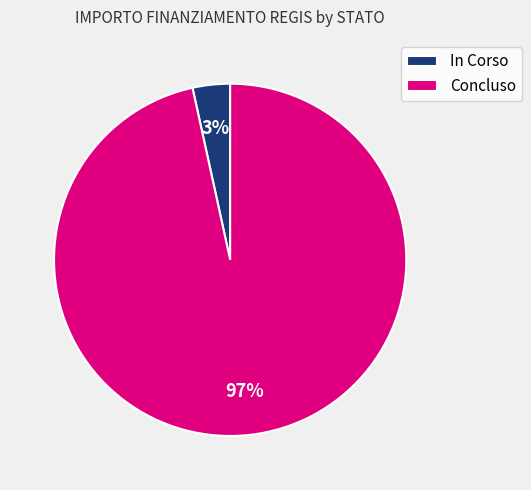

Rank the categories by value from lowest to highest.

In Corso, Concluso